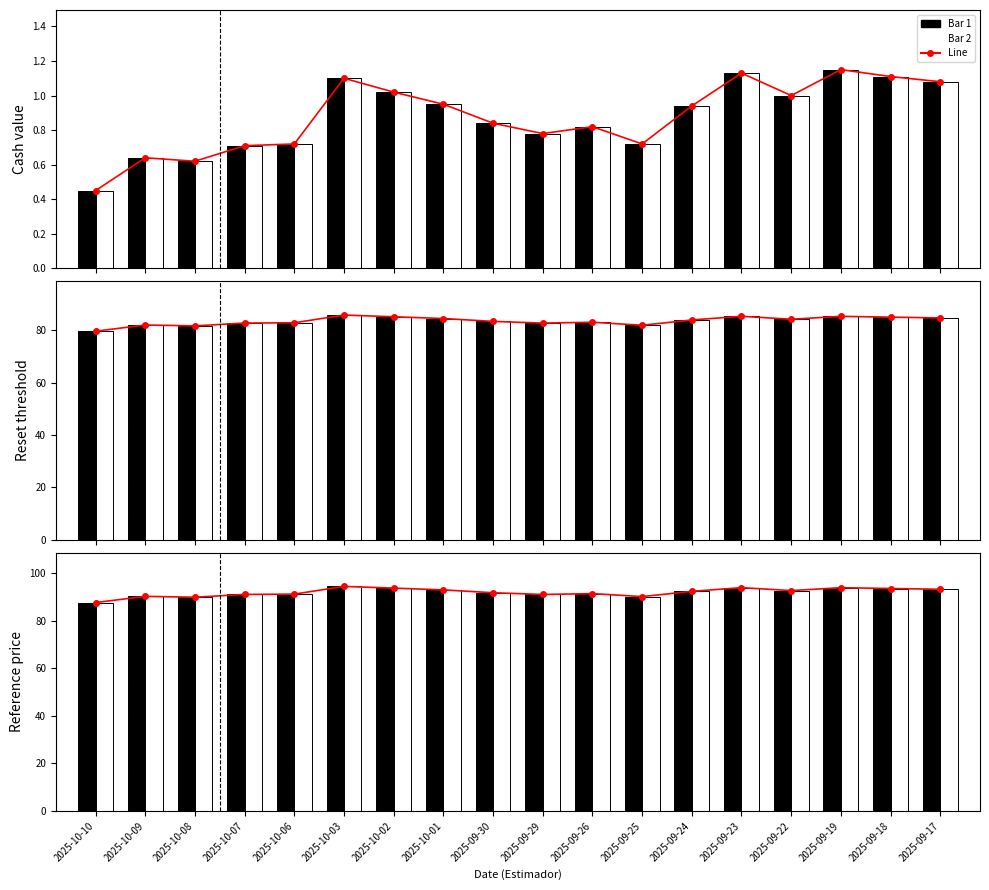

The value of Cash value at 2025-10-09 is 0.6. True or false?

True